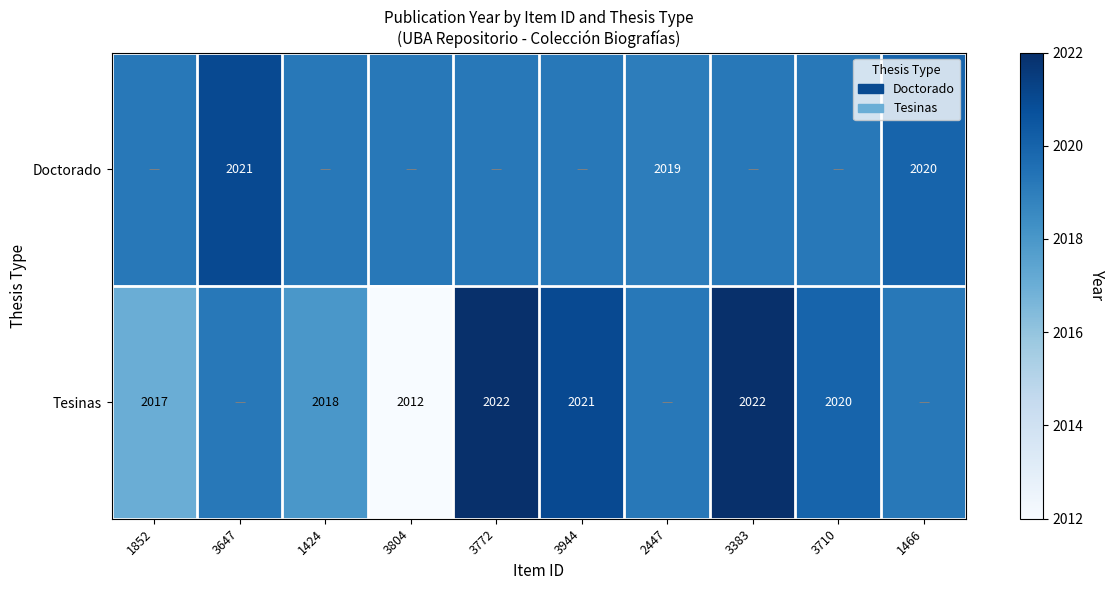

True or false: Doctorado has a value of 2019.0 at 2447.

True